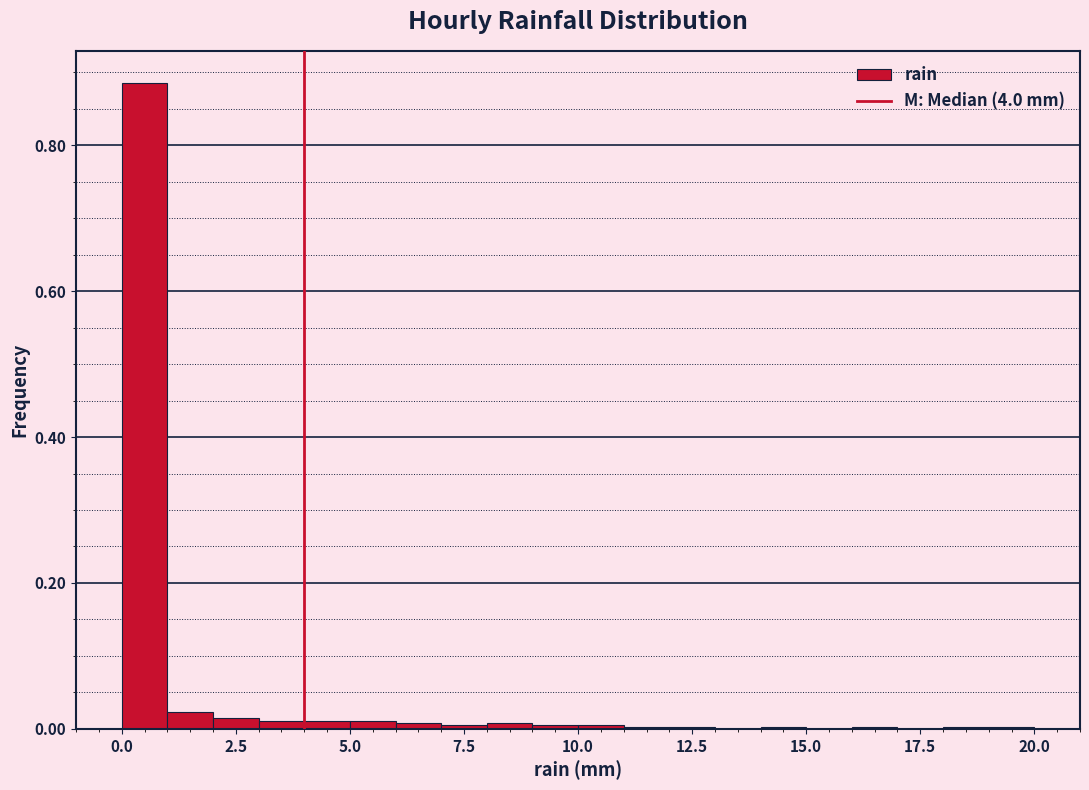

Around what value on the x-axis is the tallest bar? Give the approximate position of its centre, as read against the axis.

0.5